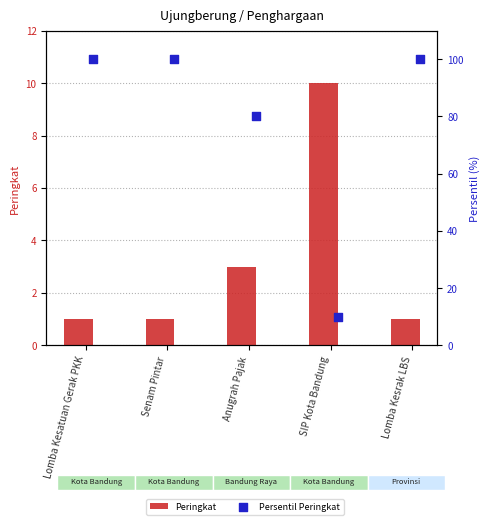

Which series has the largest total across all categories?

Persentil Peringkat